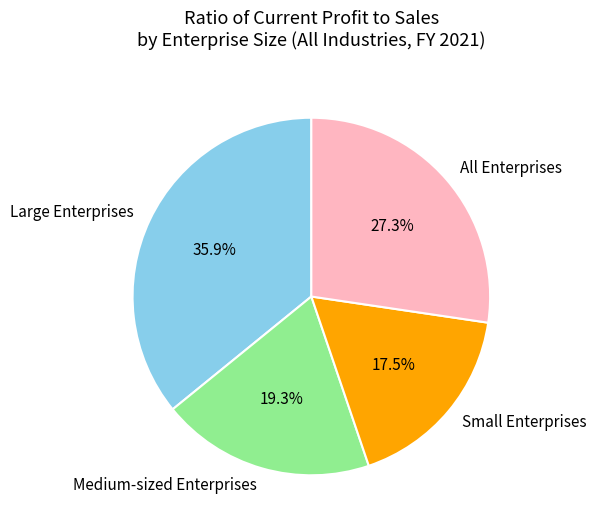

Rank the categories by value from highest to lowest.

Large Enterprises, All Enterprises, Medium-sized Enterprises, Small Enterprises